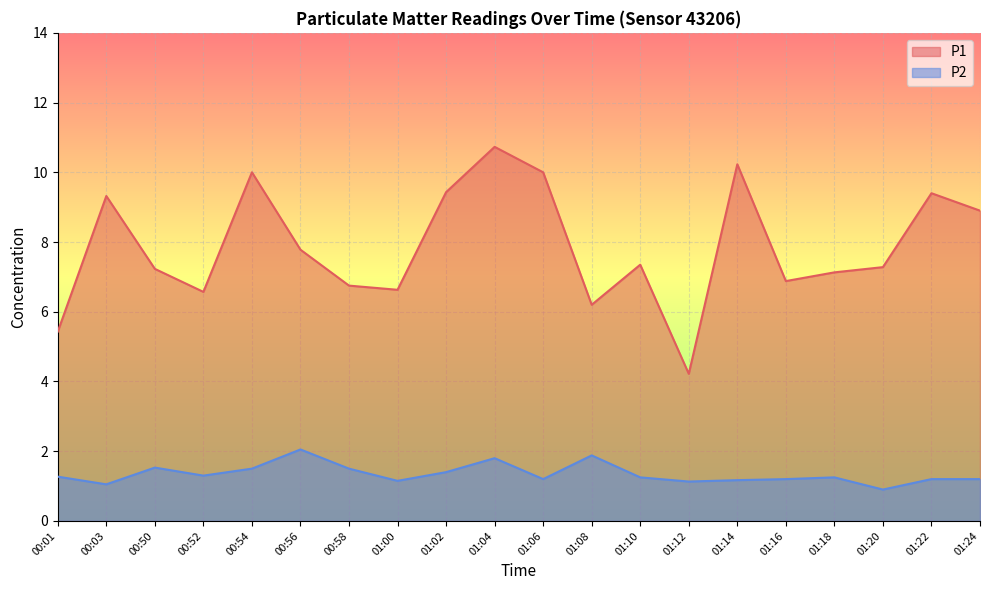

What is the sum of all P1 values?

157.5